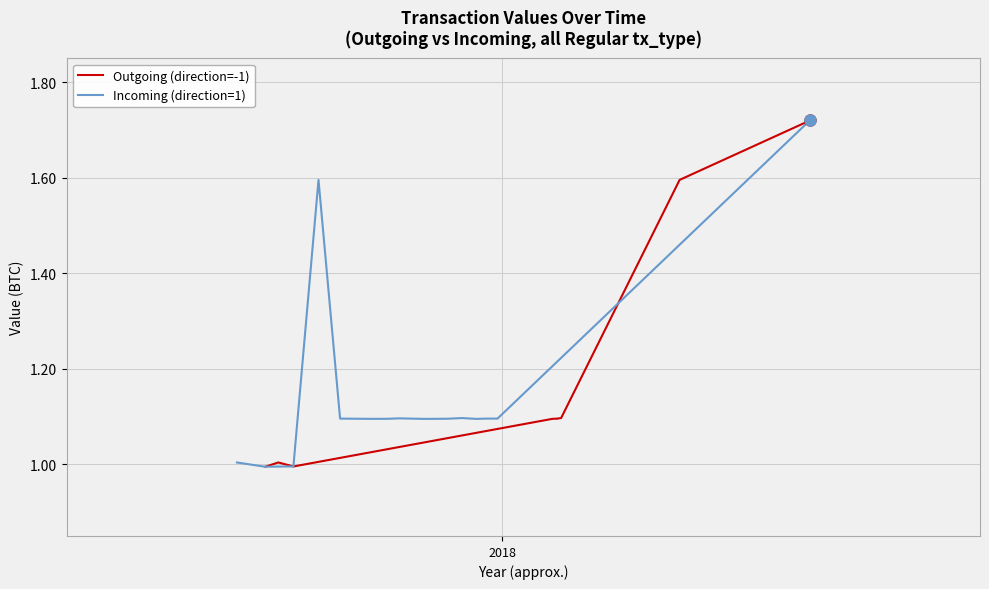

What is the smallest value displayed?

1.0